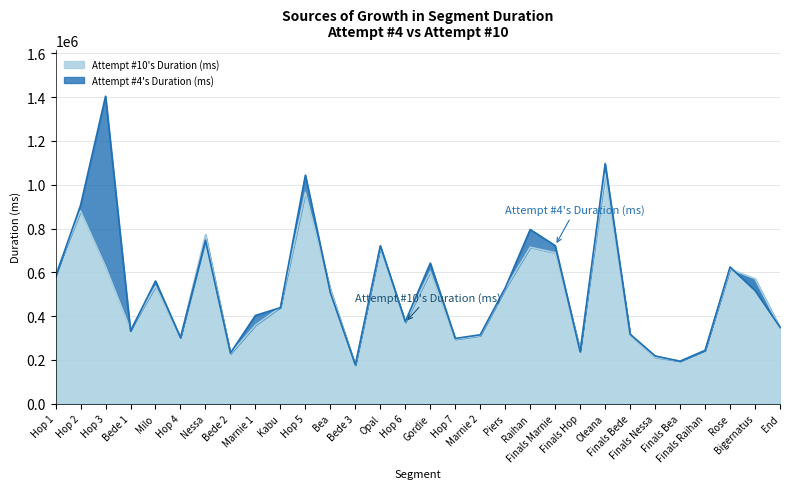

What is the difference between the maximum and minimum values in the Attempt #4's Duration (ms) series?

1227030